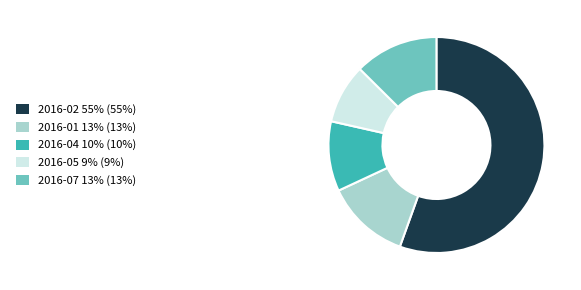

Which has a higher value, 2016-02 or 2016-05?

2016-02